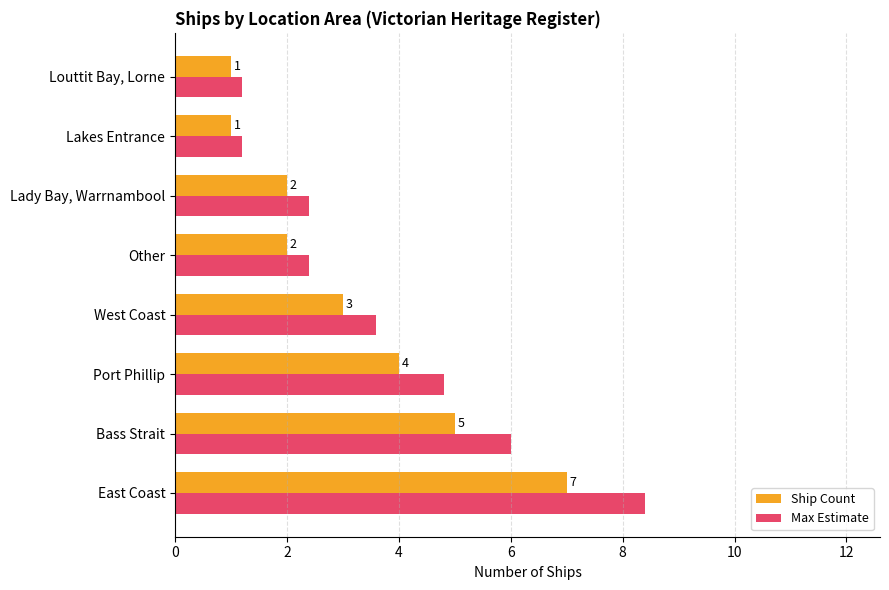

Which series has the widest spread of values?

Max Estimate